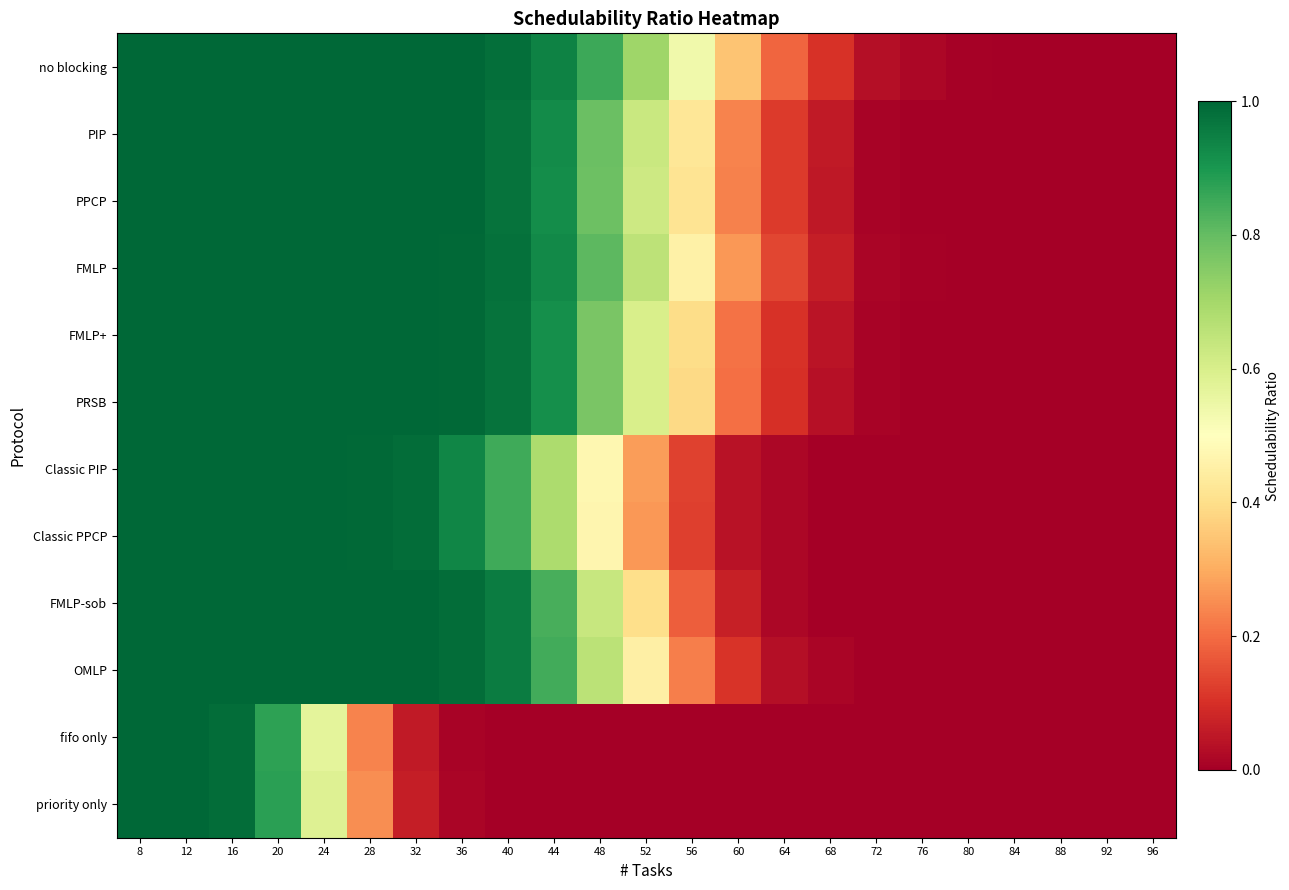

Reading right to left, extract all data points from this chart.

no blocking: 96=0.0	92=0.0	88=0.0	84=0.0	80=0.0	76=0.0	72=0.0	68=0.1	64=0.2	60=0.3	56=0.5	52=0.7	48=0.9	44=0.9	40=1.0	36=1.0	32=1.0	28=1.0	24=1.0	20=1.0	16=1.0	12=1.0	8=1.0
PIP: 96=0.0	92=0.0	88=0.0	84=0.0	80=0.0	76=0.0	72=0.0	68=0.1	64=0.1	60=0.2	56=0.4	52=0.6	48=0.8	44=0.9	40=1.0	36=1.0	32=1.0	28=1.0	24=1.0	20=1.0	16=1.0	12=1.0	8=1.0
PPCP: 96=0.0	92=0.0	88=0.0	84=0.0	80=0.0	76=0.0	72=0.0	68=0.1	64=0.1	60=0.2	56=0.4	52=0.6	48=0.8	44=0.9	40=1.0	36=1.0	32=1.0	28=1.0	24=1.0	20=1.0	16=1.0	12=1.0	8=1.0
FMLP: 96=0.0	92=0.0	88=0.0	84=0.0	80=0.0	76=0.0	72=0.0	68=0.1	64=0.1	60=0.3	56=0.5	52=0.7	48=0.8	44=0.9	40=1.0	36=1.0	32=1.0	28=1.0	24=1.0	20=1.0	16=1.0	12=1.0	8=1.0
FMLP+: 96=0.0	92=0.0	88=0.0	84=0.0	80=0.0	76=0.0	72=0.0	68=0.0	64=0.1	60=0.2	56=0.4	52=0.6	48=0.8	44=0.9	40=1.0	36=1.0	32=1.0	28=1.0	24=1.0	20=1.0	16=1.0	12=1.0	8=1.0
PRSB: 96=0.0	92=0.0	88=0.0	84=0.0	80=0.0	76=0.0	72=0.0	68=0.0	64=0.1	60=0.2	56=0.4	52=0.6	48=0.8	44=0.9	40=1.0	36=1.0	32=1.0	28=1.0	24=1.0	20=1.0	16=1.0	12=1.0	8=1.0
Classic PIP: 96=0.0	92=0.0	88=0.0	84=0.0	80=0.0	76=0.0	72=0.0	68=0.0	64=0.0	60=0.0	56=0.1	52=0.3	48=0.5	44=0.7	40=0.8	36=0.9	32=1.0	28=1.0	24=1.0	20=1.0	16=1.0	12=1.0	8=1.0
Classic PPCP: 96=0.0	92=0.0	88=0.0	84=0.0	80=0.0	76=0.0	72=0.0	68=0.0	64=0.0	60=0.0	56=0.1	52=0.3	48=0.5	44=0.7	40=0.8	36=0.9	32=1.0	28=1.0	24=1.0	20=1.0	16=1.0	12=1.0	8=1.0
FMLP-sob: 96=0.0	92=0.0	88=0.0	84=0.0	80=0.0	76=0.0	72=0.0	68=0.0	64=0.0	60=0.1	56=0.2	52=0.4	48=0.6	44=0.8	40=1.0	36=1.0	32=1.0	28=1.0	24=1.0	20=1.0	16=1.0	12=1.0	8=1.0
OMLP: 96=0.0	92=0.0	88=0.0	84=0.0	80=0.0	76=0.0	72=0.0	68=0.0	64=0.0	60=0.1	56=0.2	52=0.5	48=0.7	44=0.8	40=1.0	36=1.0	32=1.0	28=1.0	24=1.0	20=1.0	16=1.0	12=1.0	8=1.0
fifo only: 96=0.0	92=0.0	88=0.0	84=0.0	80=0.0	76=0.0	72=0.0	68=0.0	64=0.0	60=0.0	56=0.0	52=0.0	48=0.0	44=0.0	40=0.0	36=0.0	32=0.1	28=0.2	24=0.6	20=0.9	16=1.0	12=1.0	8=1.0
priority only: 96=0.0	92=0.0	88=0.0	84=0.0	80=0.0	76=0.0	72=0.0	68=0.0	64=0.0	60=0.0	56=0.0	52=0.0	48=0.0	44=0.0	40=0.0	36=0.0	32=0.1	28=0.3	24=0.6	20=0.9	16=1.0	12=1.0	8=1.0